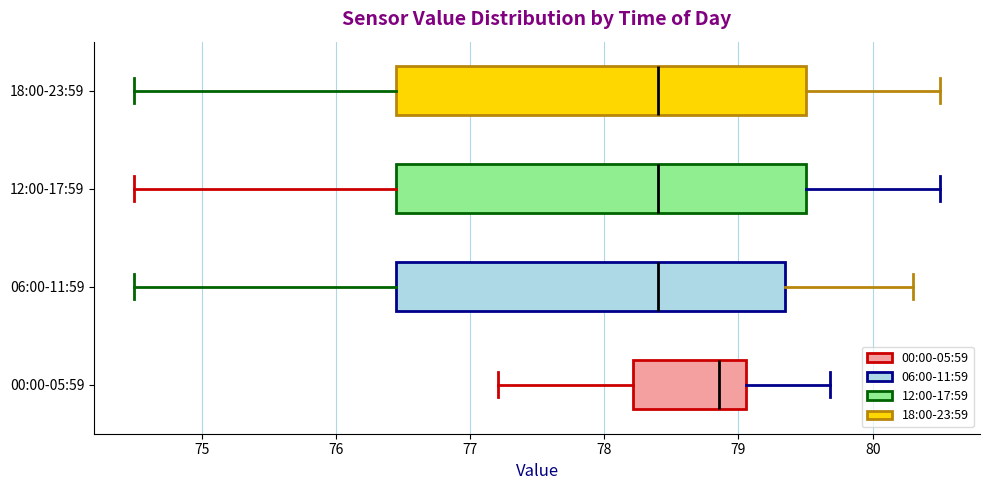

Reading bottom to top, transcribe this box plot: for each box, give where its median line is, the range the box spans, and where its two whiskers end, as read against the x-axis. The values are not printed on the chart, so give them approximately, as read against the axis.

00:00-05:59: median 78.9, box 78.2 to 79.1, whiskers 77.2 to 79.7
06:00-11:59: median 78.4, box 76.5 to 79.4, whiskers 74.5 to 80.3
12:00-17:59: median 78.4, box 76.5 to 79.5, whiskers 74.5 to 80.5
18:00-23:59: median 78.4, box 76.5 to 79.5, whiskers 74.5 to 80.5